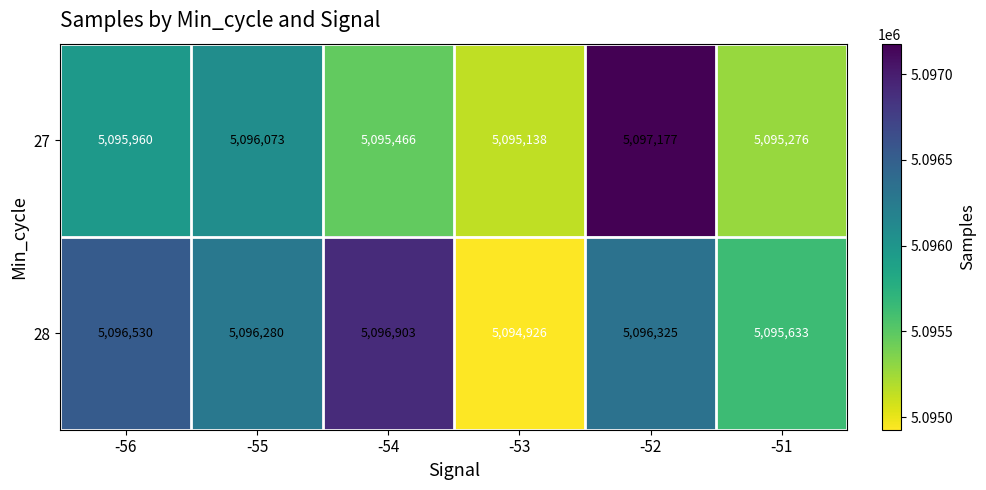

Reading right to left, extract all data points from this chart.

27: -51=5095276	-52=5097177	-53=5095138	-54=5095466	-55=5096073	-56=5095960
28: -51=5095633	-52=5096325	-53=5094926	-54=5096903	-55=5096280	-56=5096530